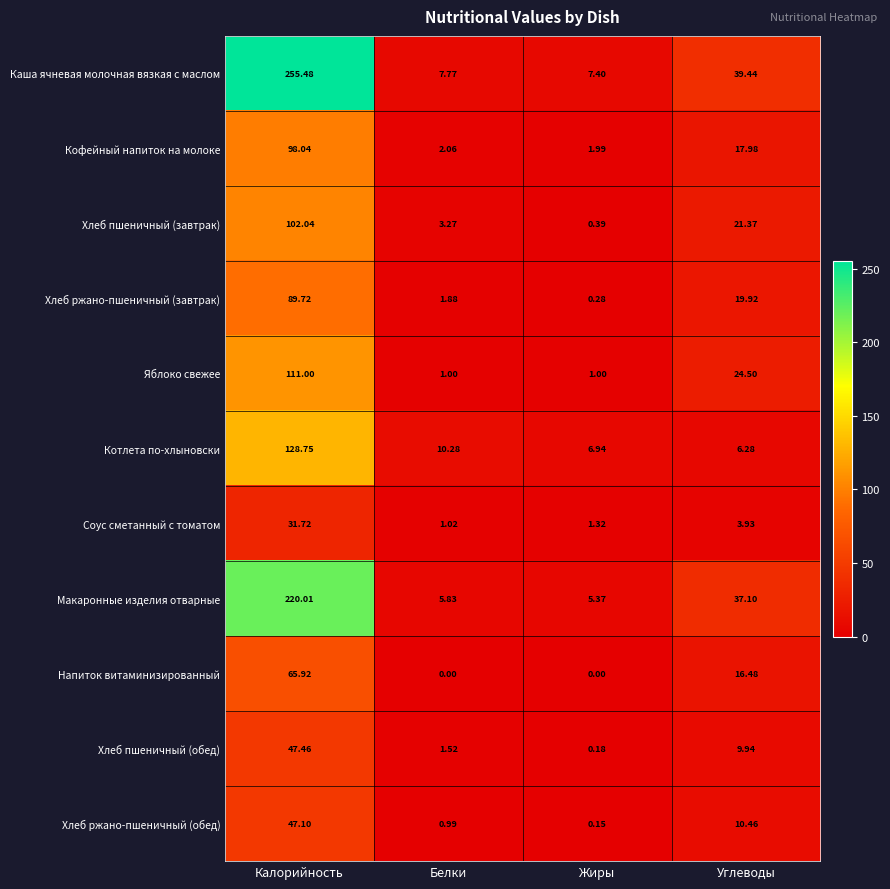

At which category is the sum across all series the highest?

Калорийность